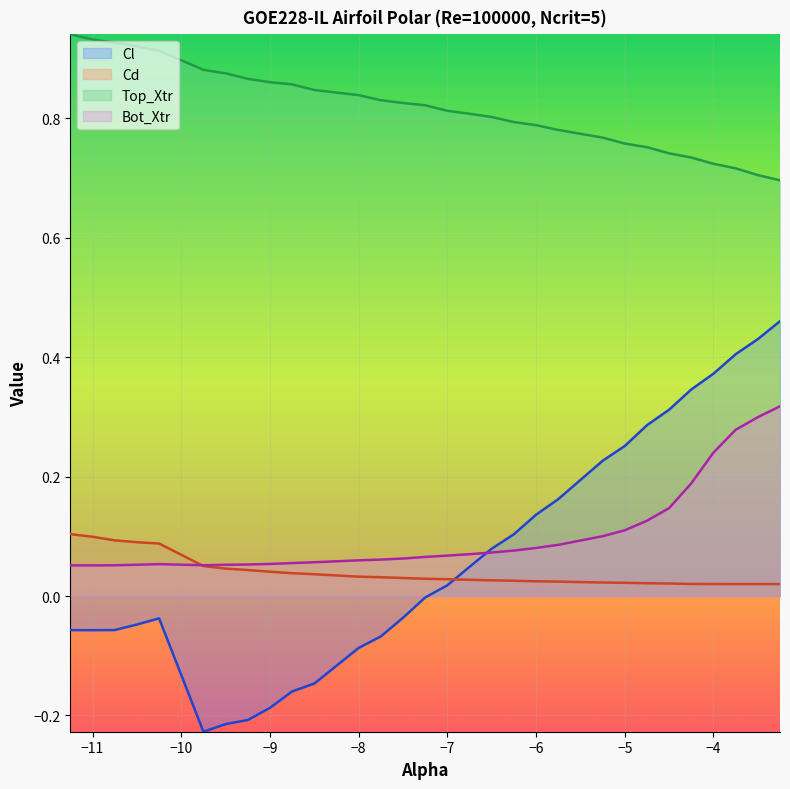

True or false: Top_Xtr and Bot_Xtr cross at least once.

False